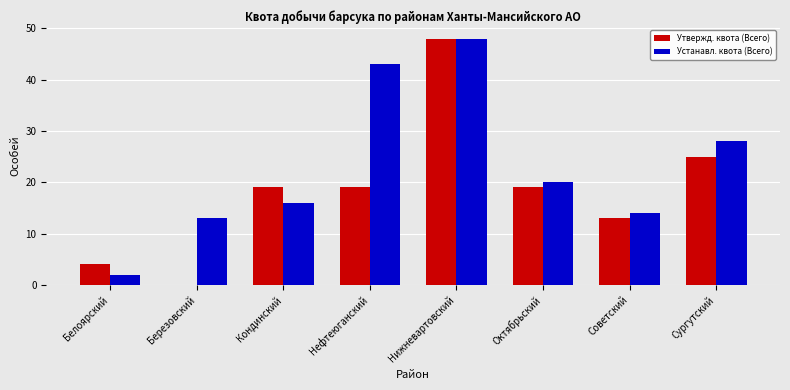

How many distinct data groups are displayed?

2